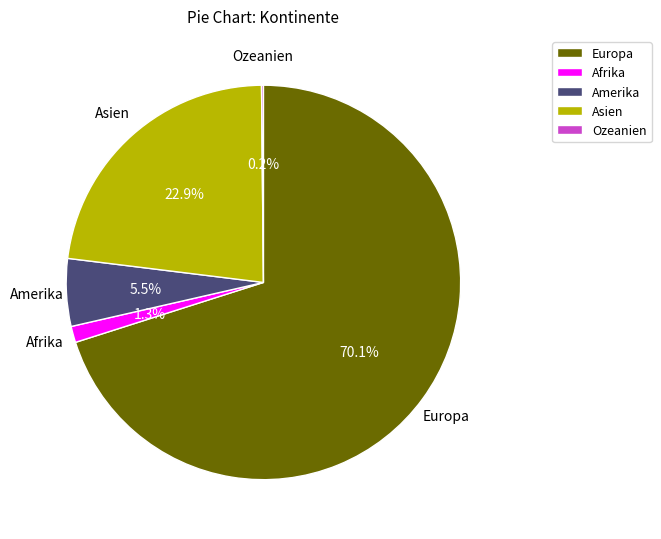

To the nearest percent, what is the average slice percentage?

20%